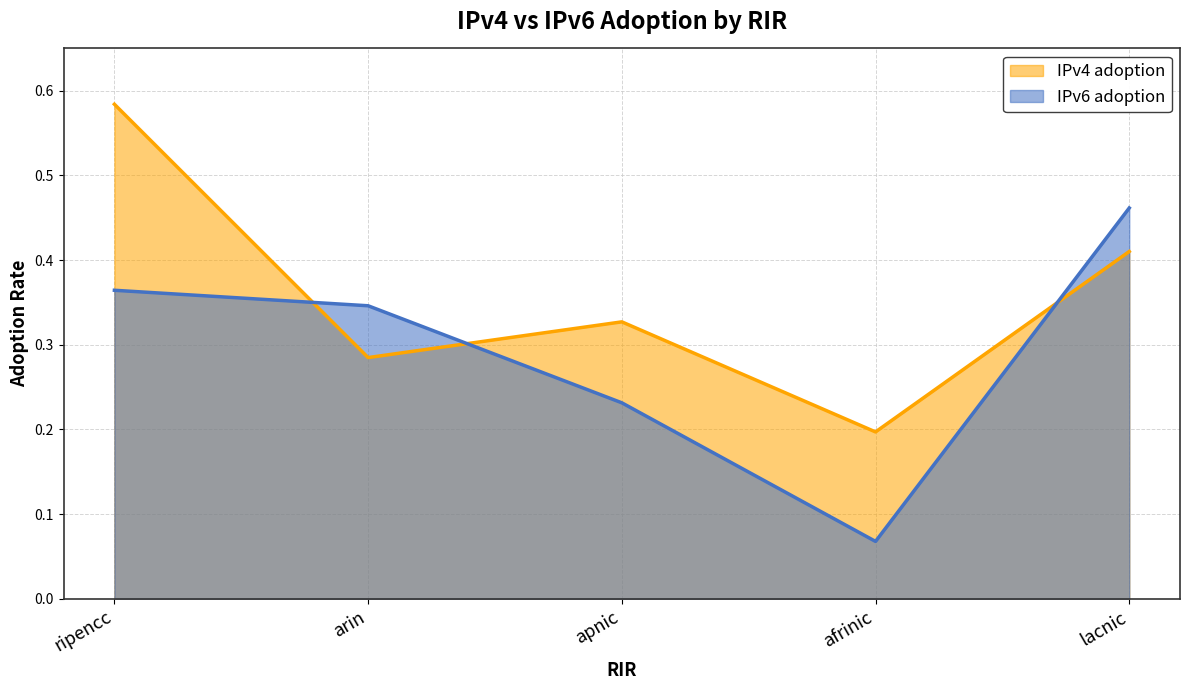

At how many categories does at least one series exceed 0?

5